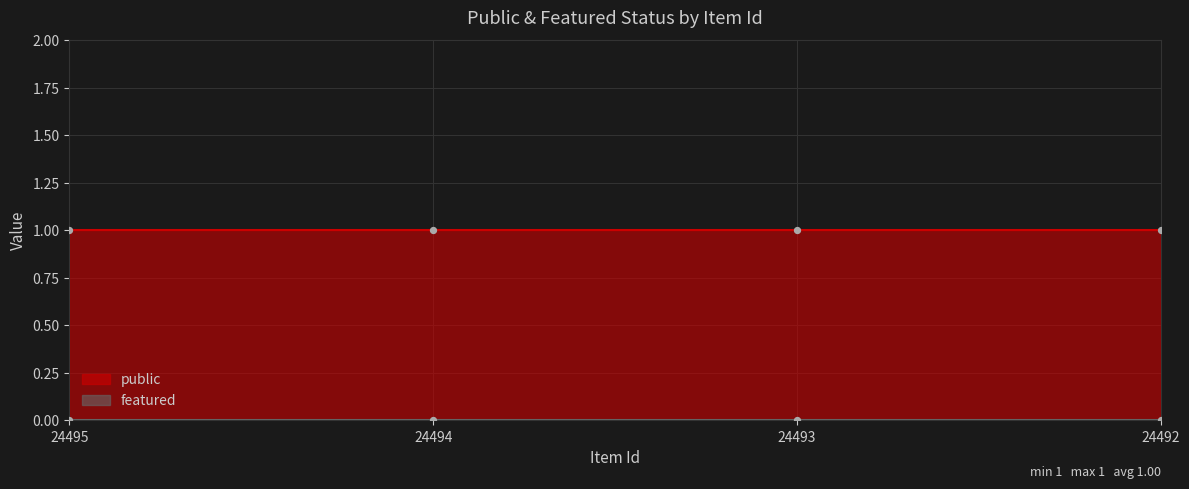

Which series has the widest spread of Y values?

public